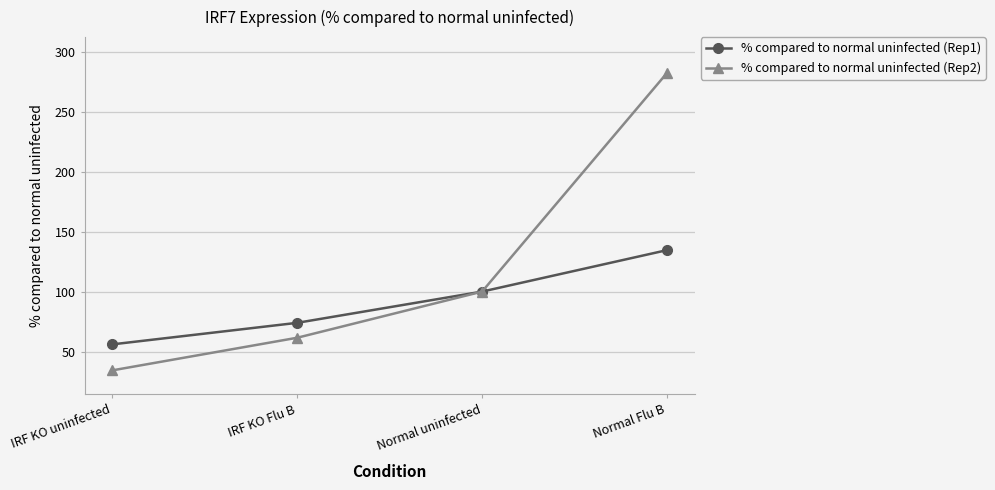

At which label is % compared to normal uninfected (Rep2) closest to 158?

Normal uninfected